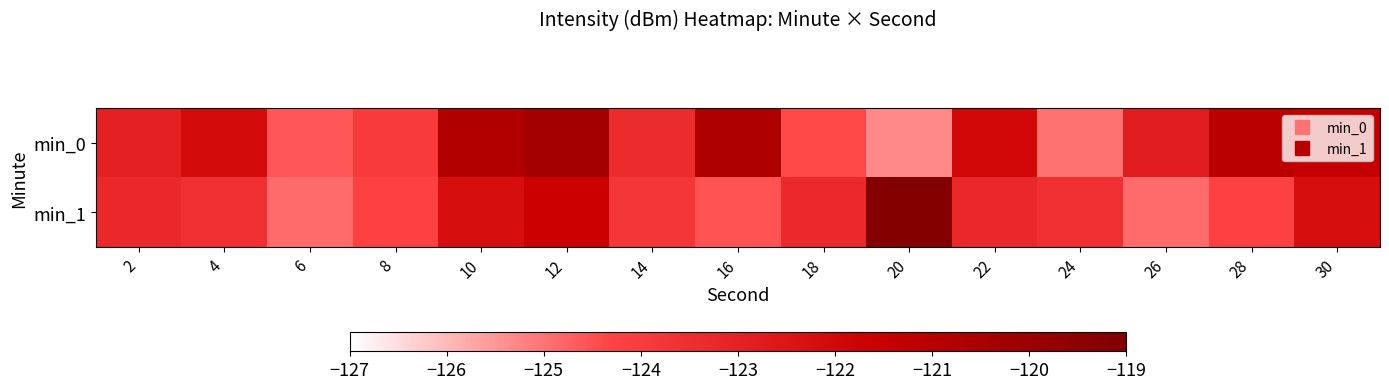

How many series are shown in this chart?

2